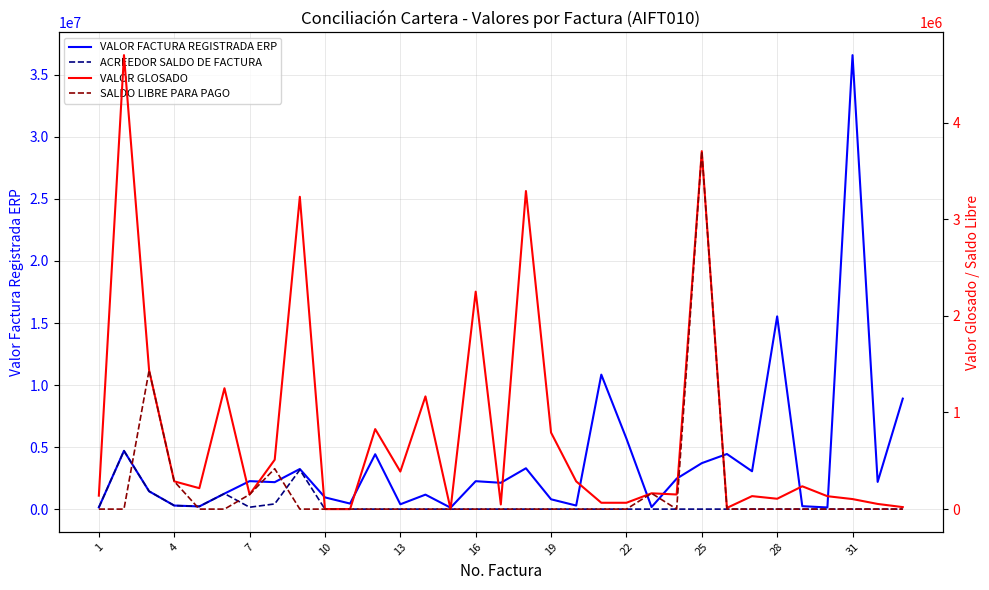

Which series has the widest spread of values?

VALOR FACTURA REGISTRADA ERP